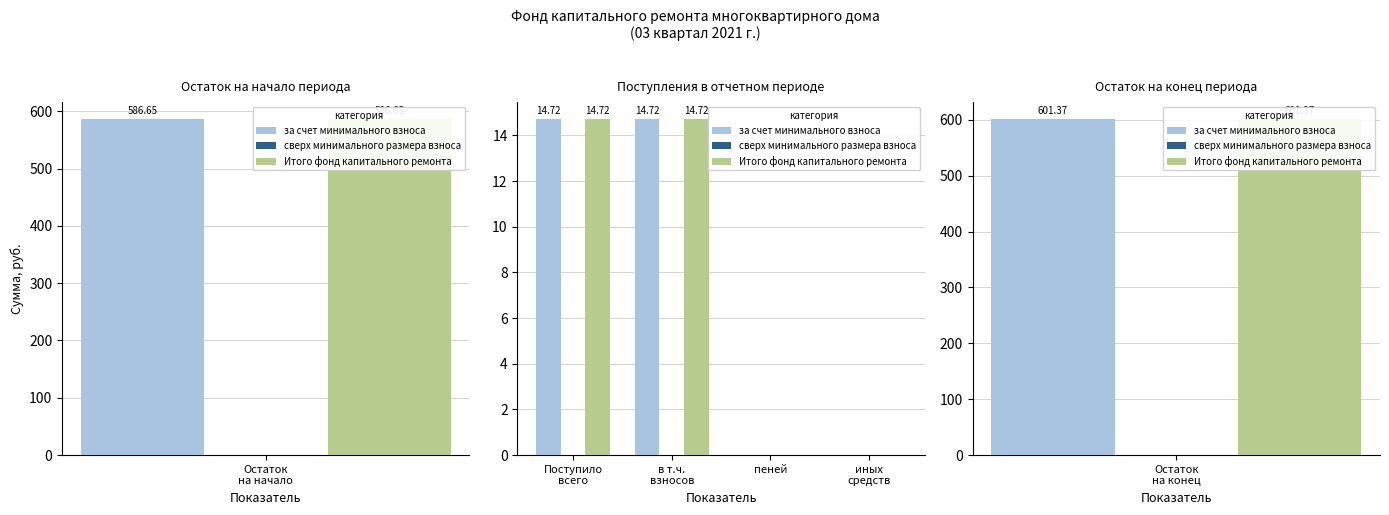

What are all the series names shown in the legend?

за счет минимального взноса, сверх минимального размера взноса, Итого фонд капитального ремонта